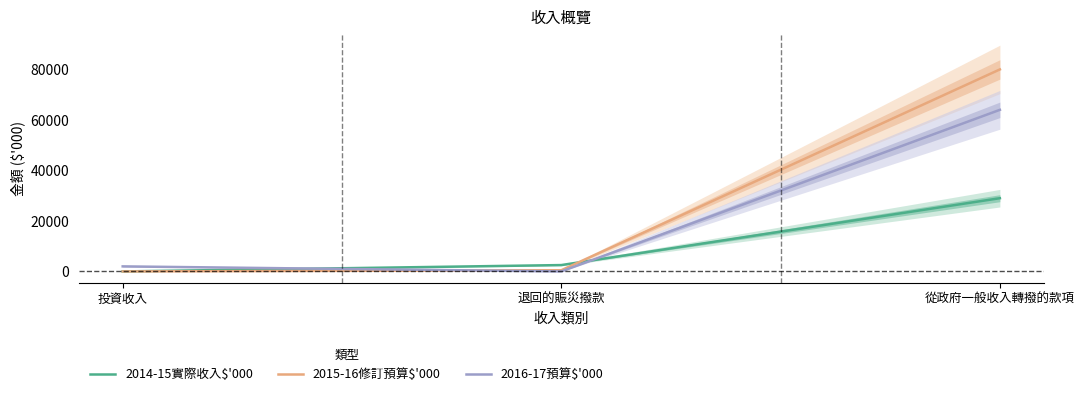

Between 從政府一般收入轉撥的款項 and 投資收入, which is larger?

從政府一般收入轉撥的款項